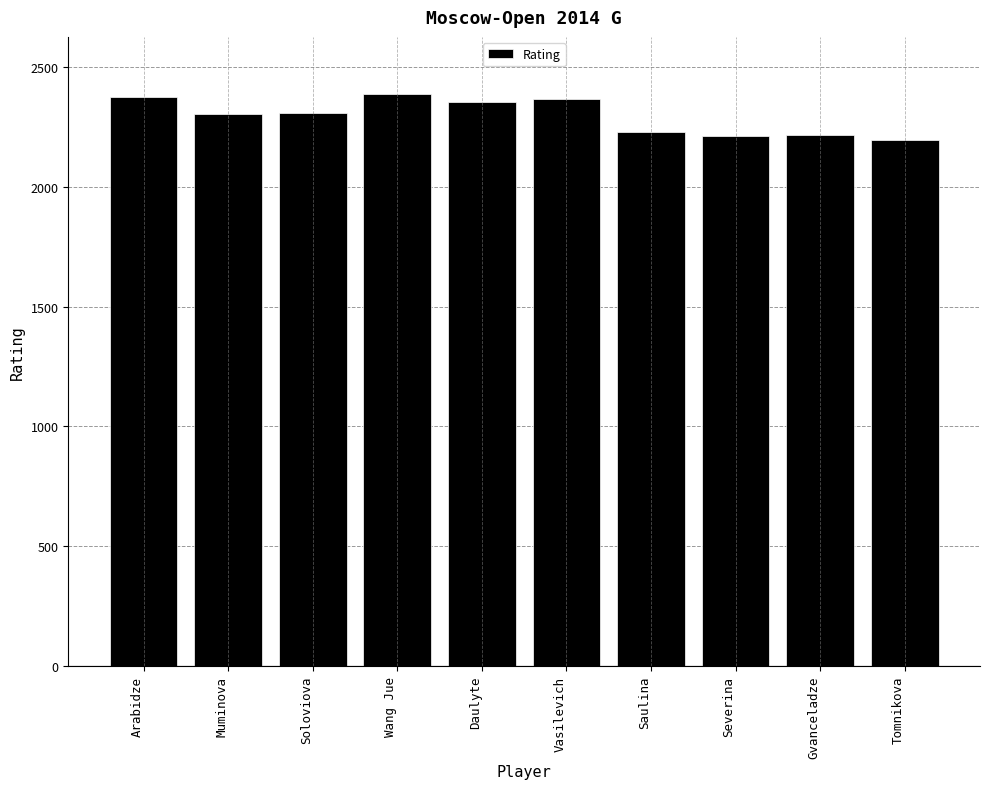

What is the approximate value at Soloviova?

2308